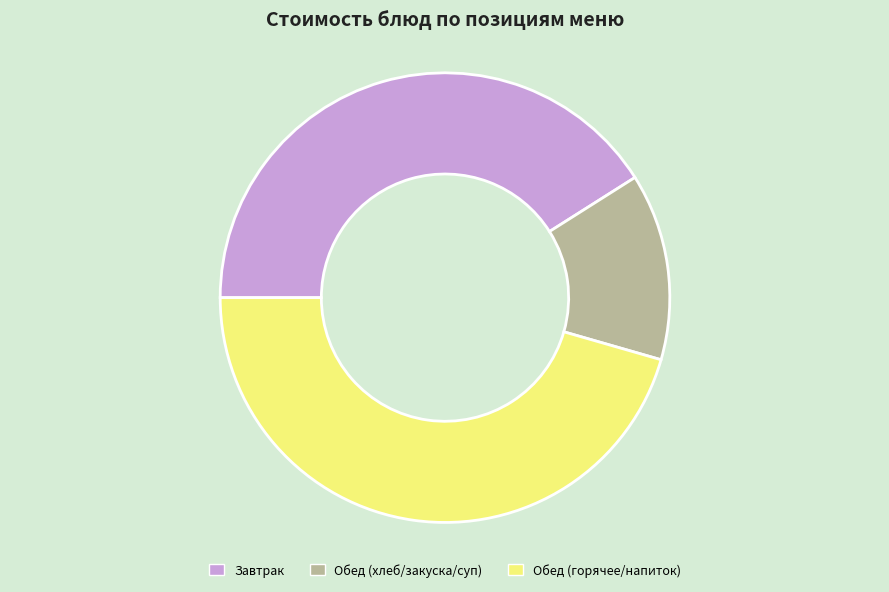

Rank the categories by value from highest to lowest.

Обед (горячее/напиток), Завтрак, Обед (хлеб/закуска/суп)